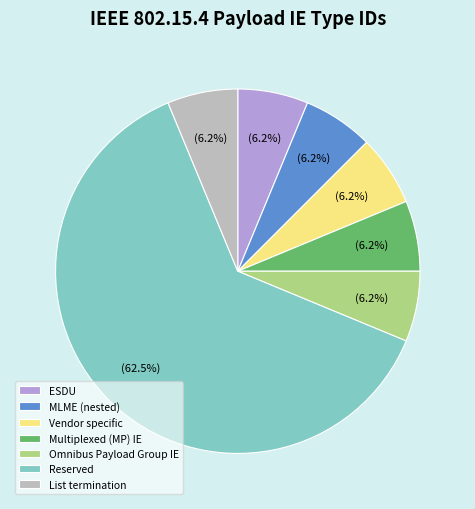

Do MLME (nested) and Omnibus Payload Group IE together represent more than half of the pie?

No